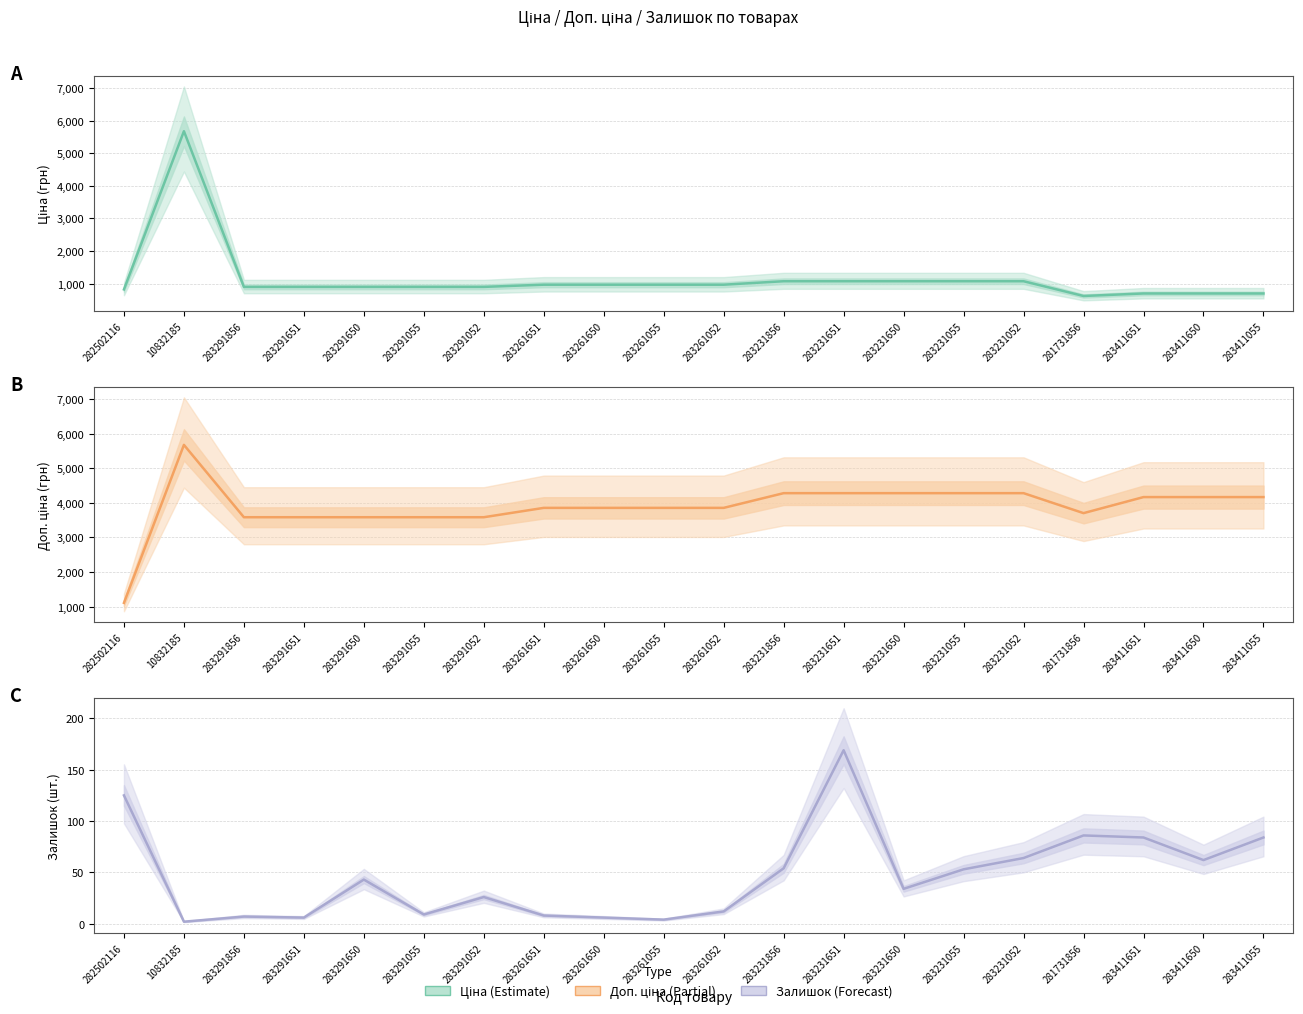

Where does the Ціна series first go above 963?

10832185